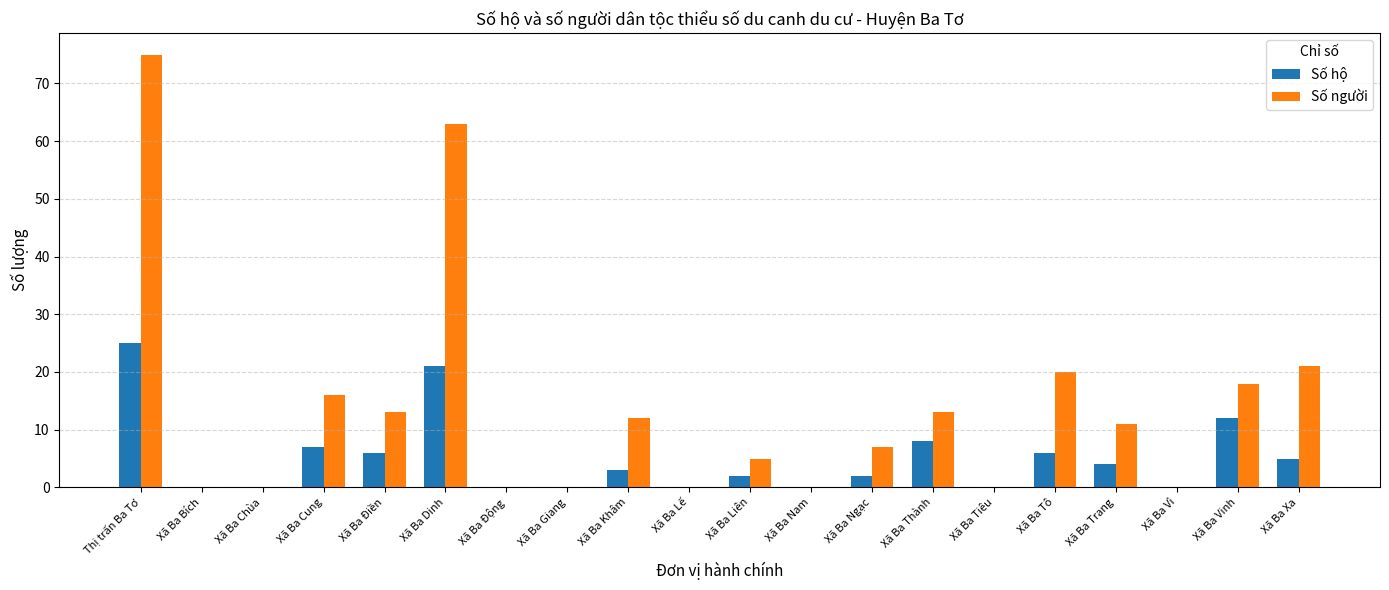

Which category has the highest value across all series?

Thị trấn Ba Tơ